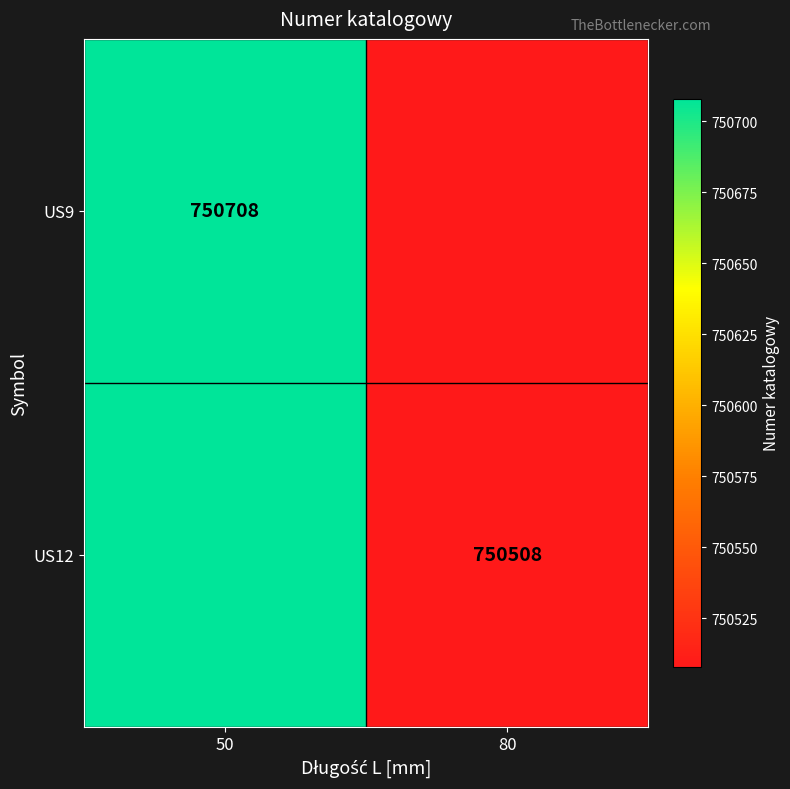

Is the value of US9 at 50 greater than the value of US12 at 80?

Yes